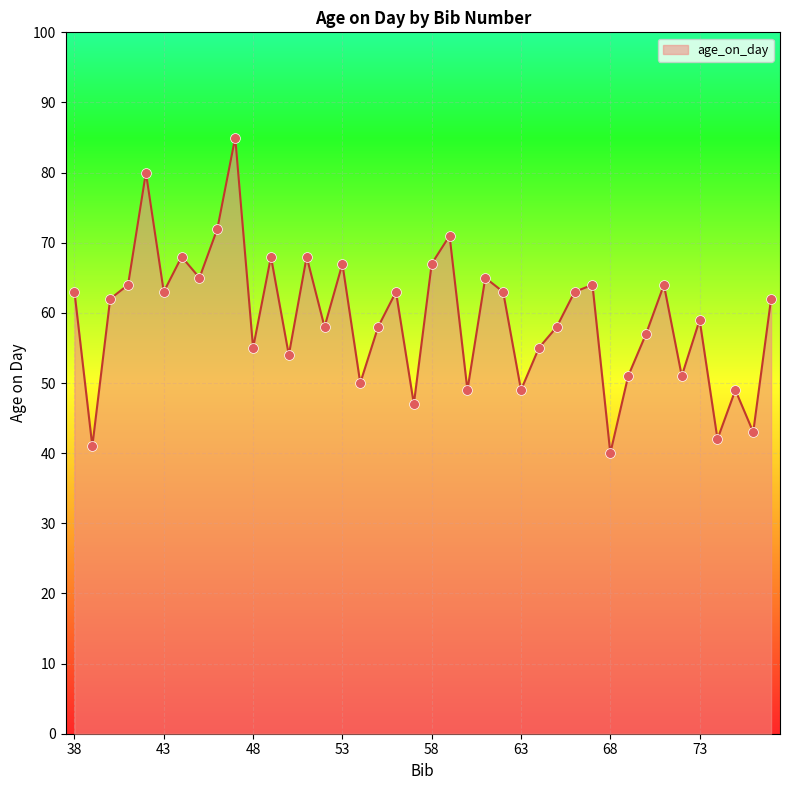

What is the maximum value shown in the chart?

85